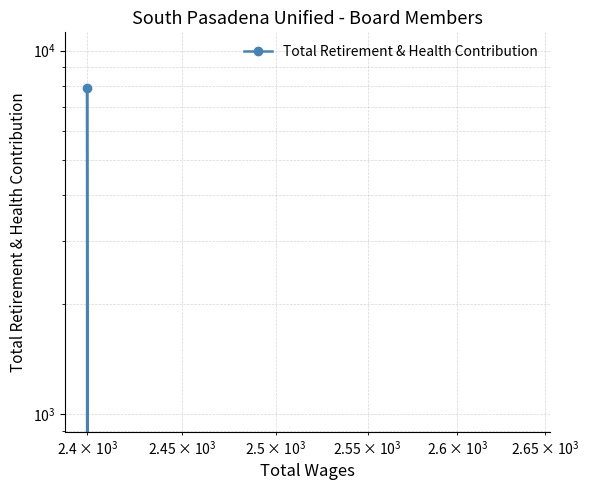

True or false: there are more than 2 points higher than both neighbors.

False